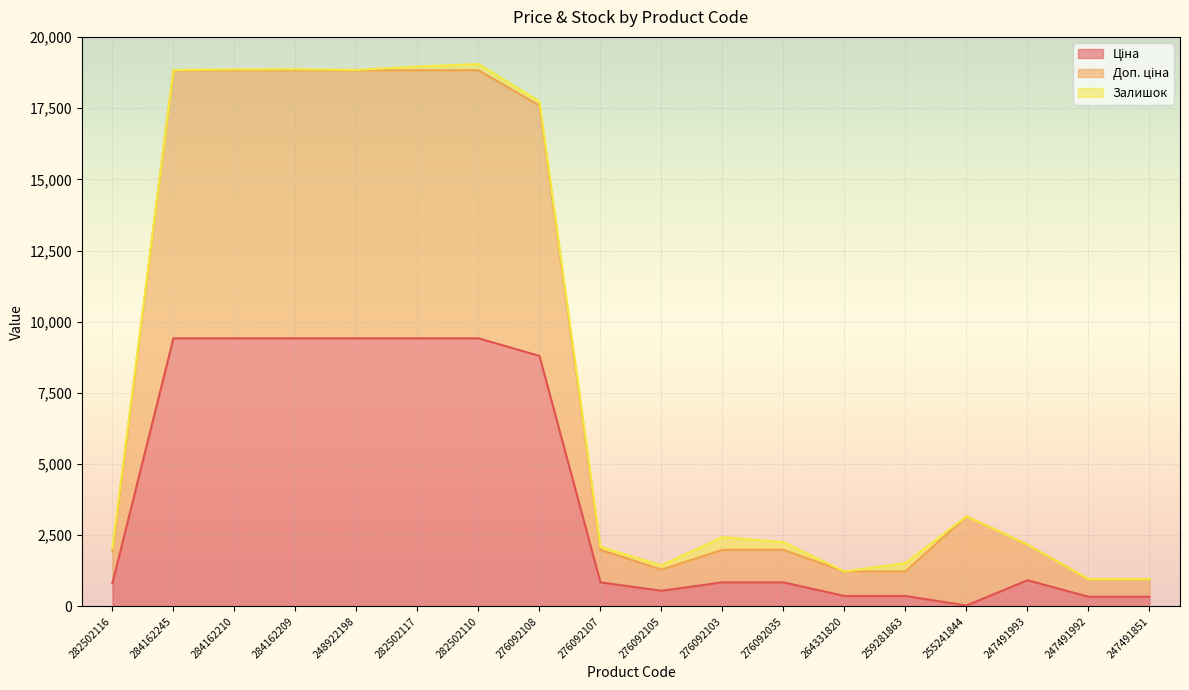

At which label does Доп. ціна reach its minimum?

247491992